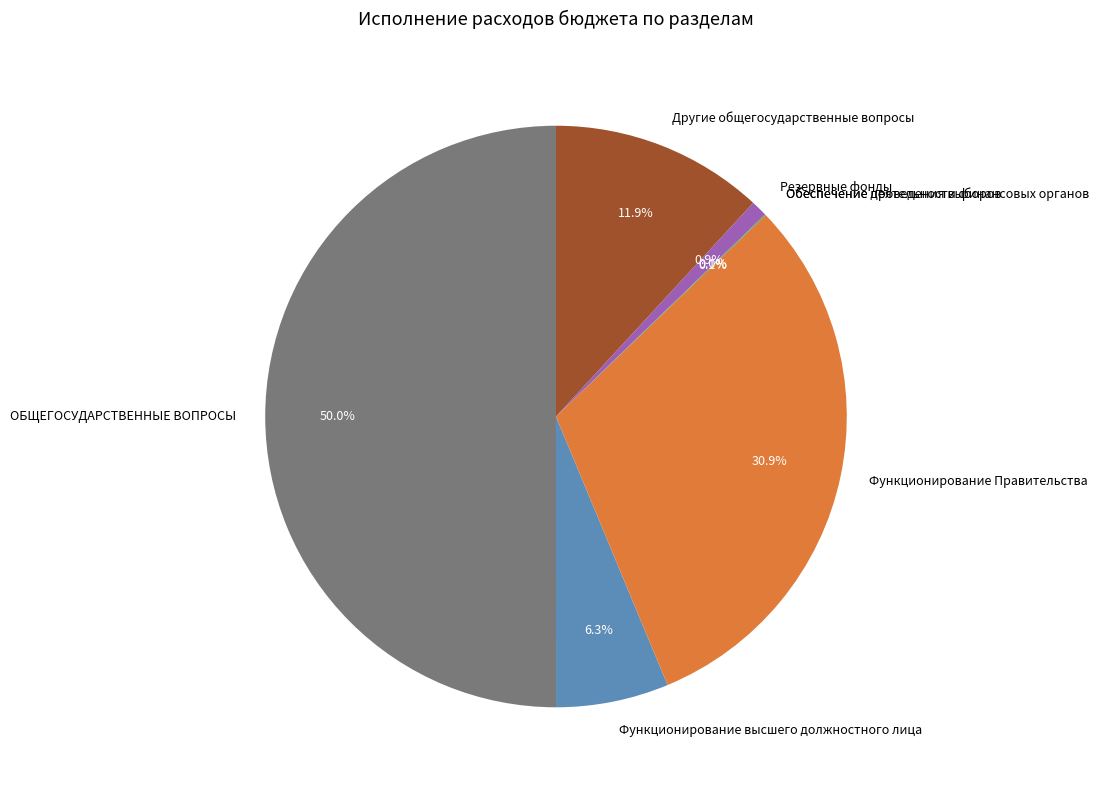

Is it true that Другие общегосударственные вопросы is 1% of the pie?

False